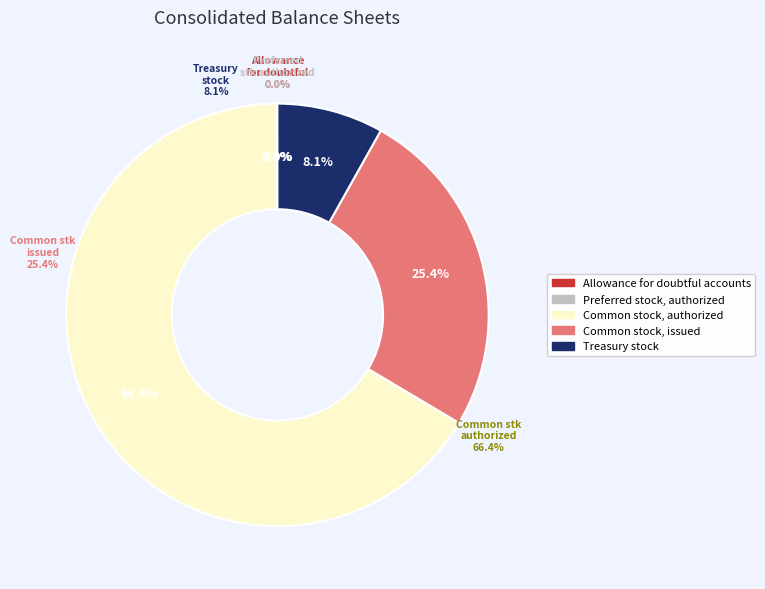

What is the largest slice in the pie chart?

Common stock, authorized